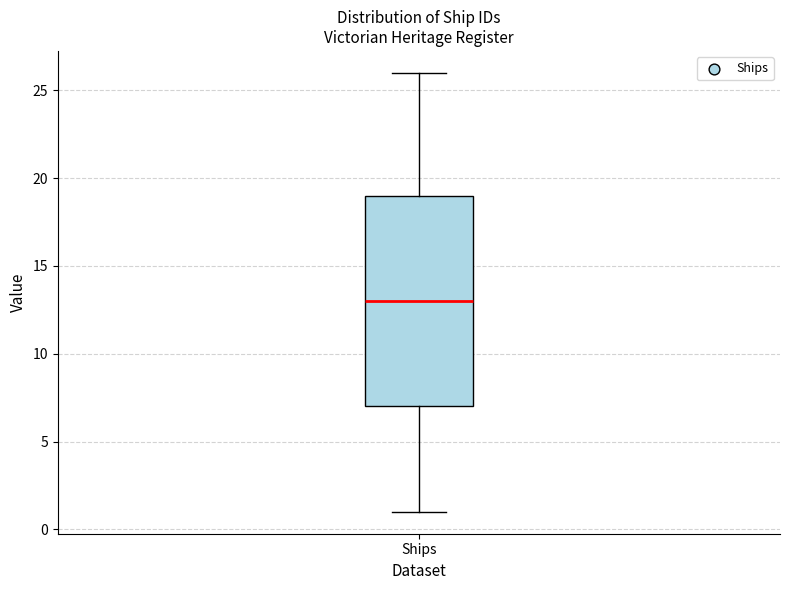

Where does the median line of the box for Ships sit on the y-axis? The values are not printed on the chart, so give them approximately, as read against the axis.

13